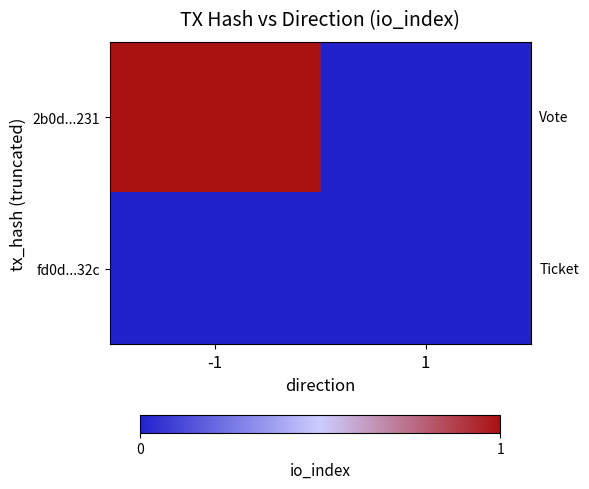

Rank the series at 1 from lowest to highest value.

2b0d...231, fd0d...32c